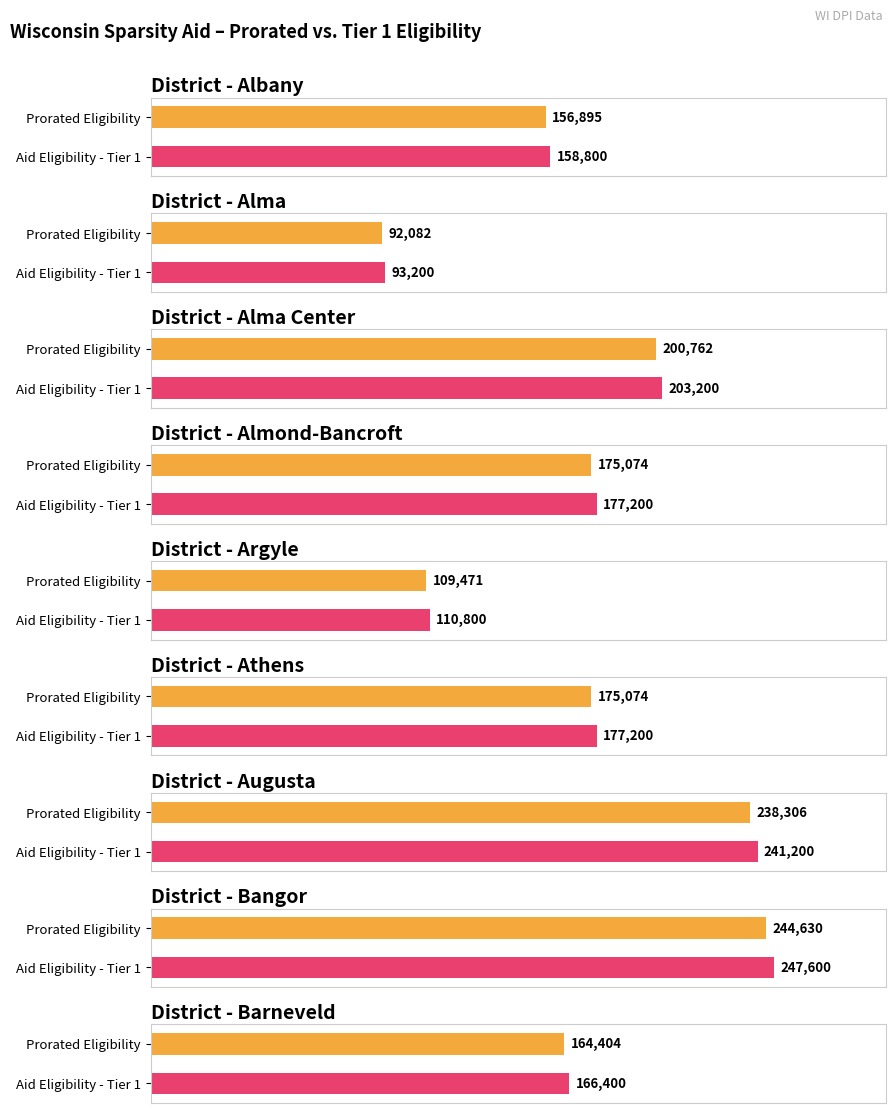

Does the chart contain any negative values?

No